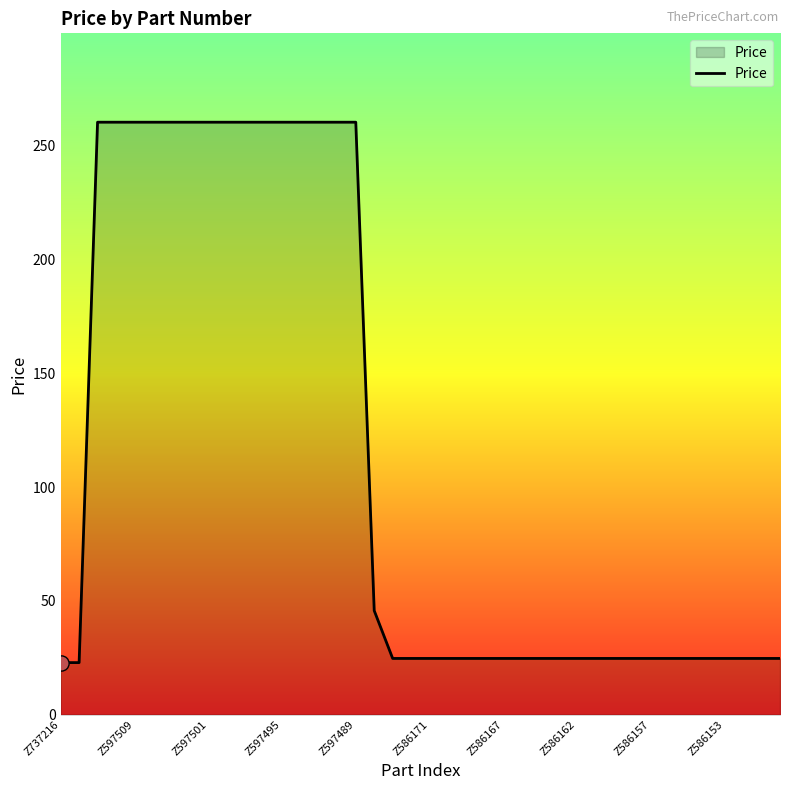

What is the difference between the maximum and minimum values?

237.6